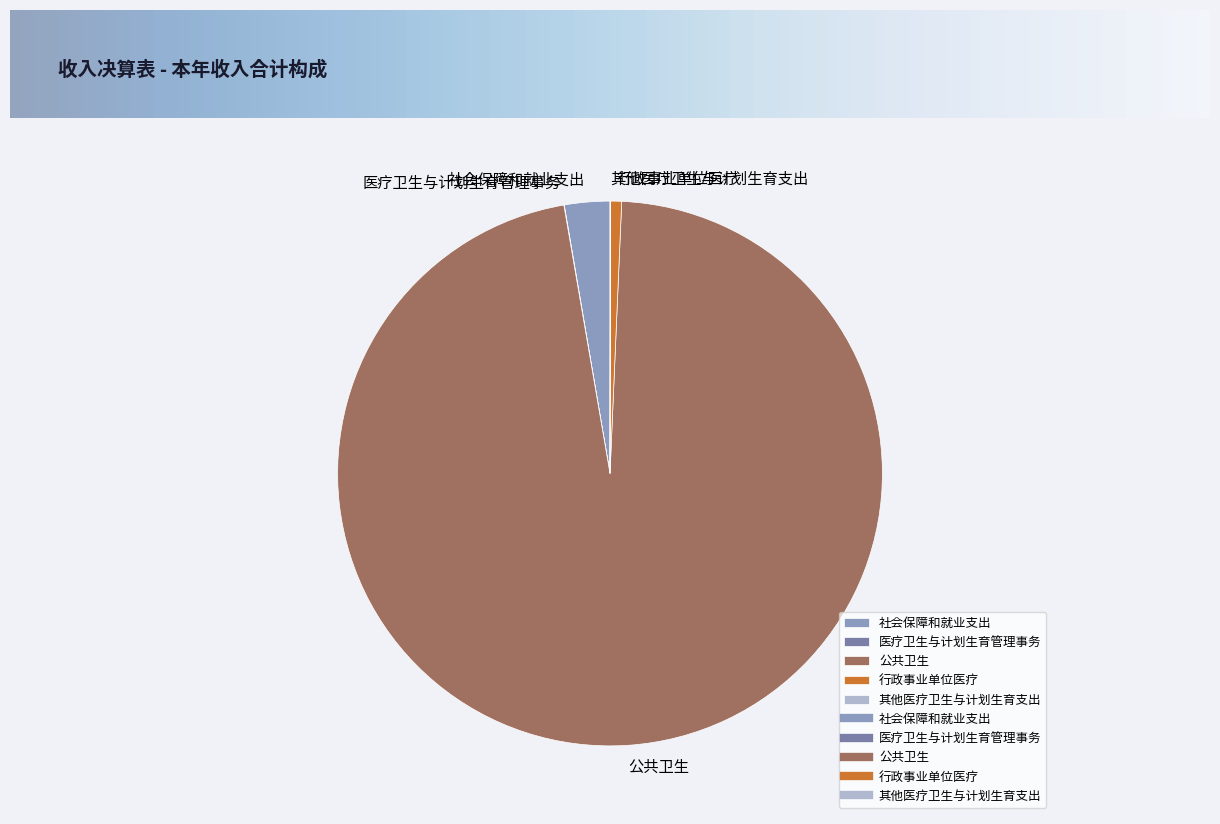

Is 公共卫生 the majority of the pie?

Yes